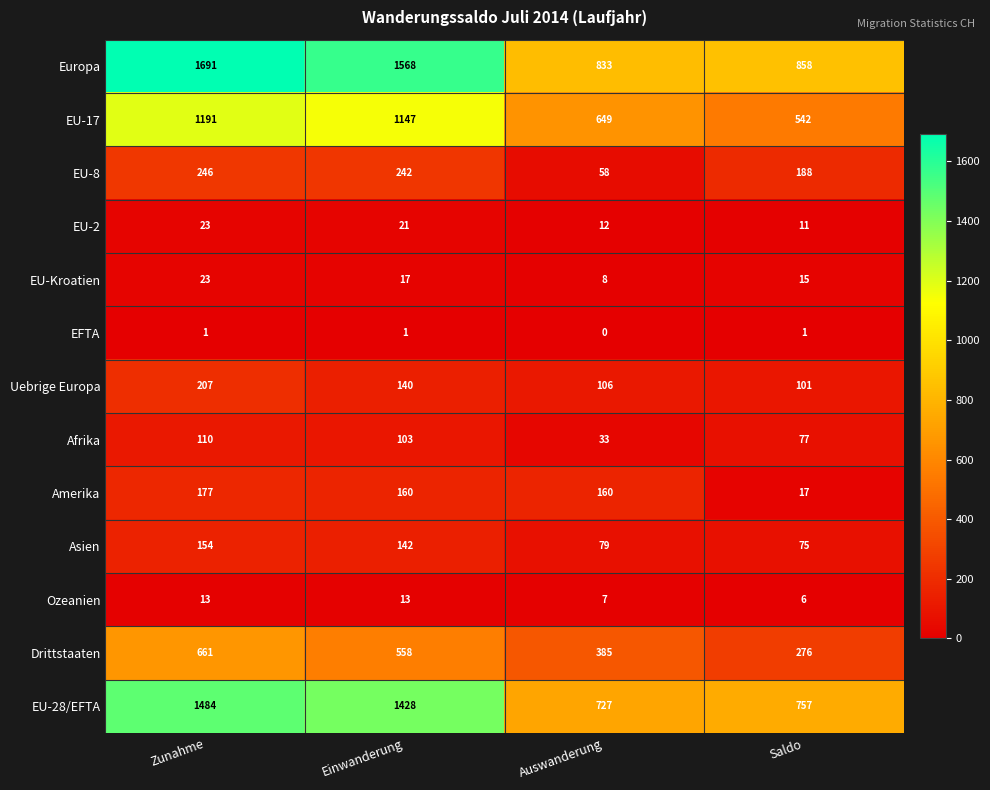

Which category has the highest value across all series?

Zunahme